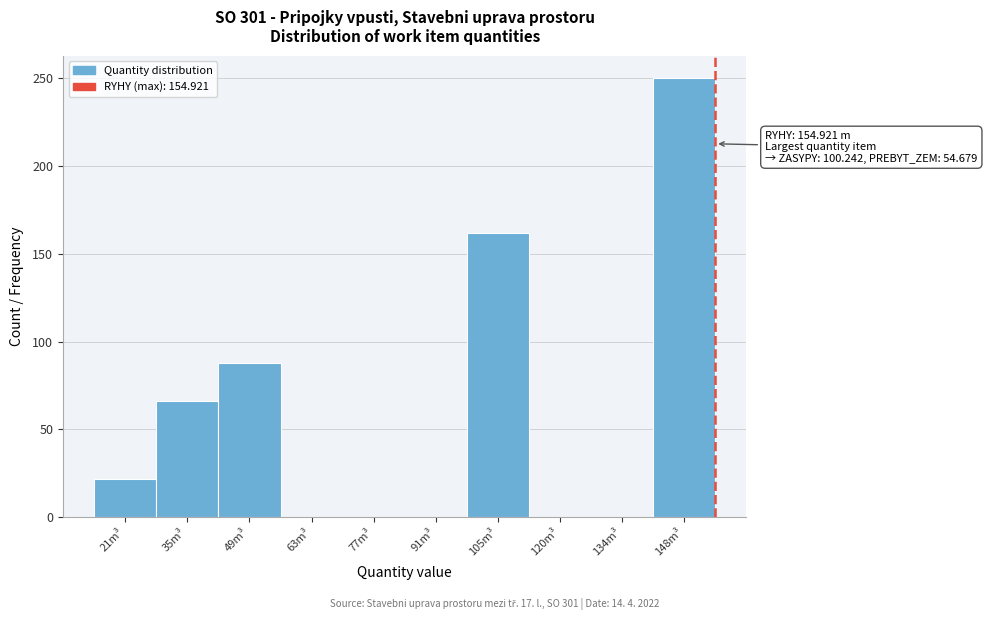

Which range on the x-axis has the tallest bar?

140 to 154